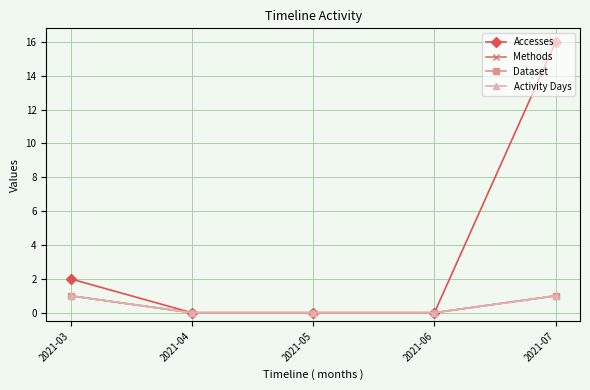

Reading left to right, what are all the values shown in this chart?

Accesses: 2021-03=2	2021-04=0	2021-05=0	2021-06=0	2021-07=16
Methods: 2021-03=1	2021-04=0	2021-05=0	2021-06=0	2021-07=1
Dataset: 2021-03=1	2021-04=0	2021-05=0	2021-06=0	2021-07=1
Activity Days: 2021-03=1	2021-04=0	2021-05=0	2021-06=0	2021-07=1